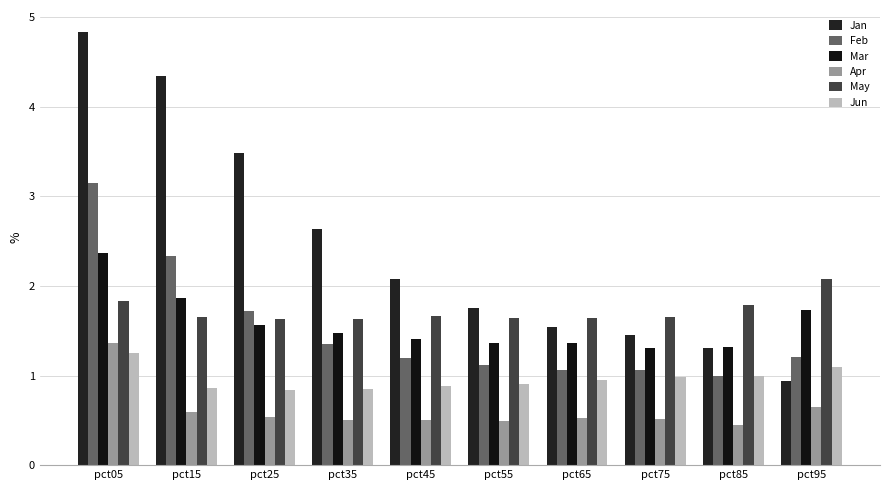

What is the value of the Apr bar at the 10th from the left?

0.7